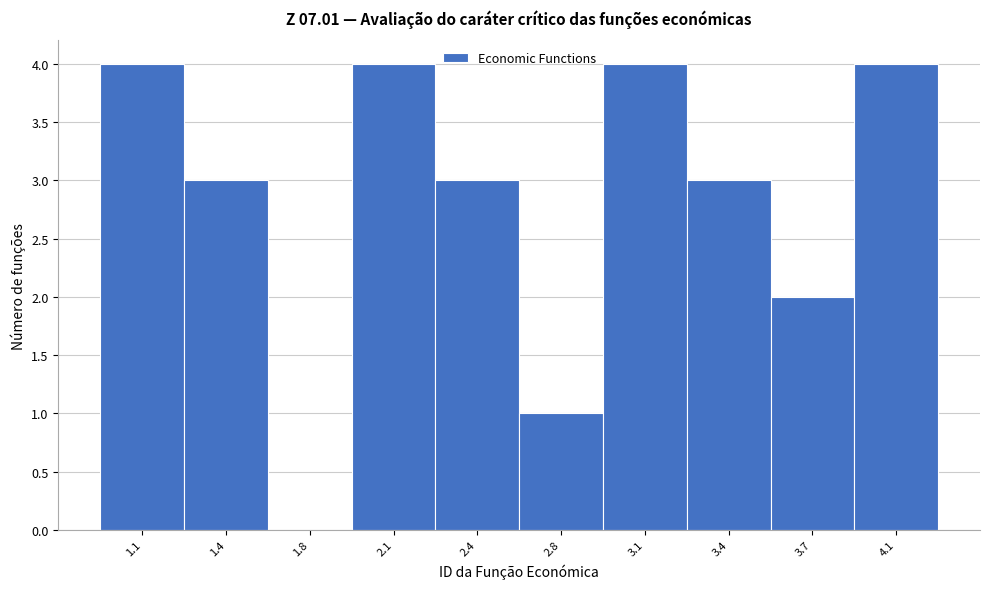

Reading left to right, what are all the values shown in this chart?

1.1=4	1.4=3	1.8=0	2.1=4	2.4=3	2.8=1	3.1=4	3.4=3	3.7=2	4.1=4